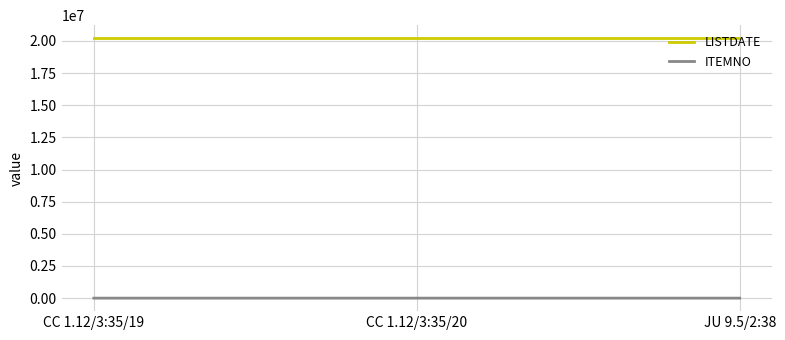

Is the value of LISTDATE at CC 1.12/3:35/19 greater than the value of ITEMNO at JU 9.5/2:38?

Yes